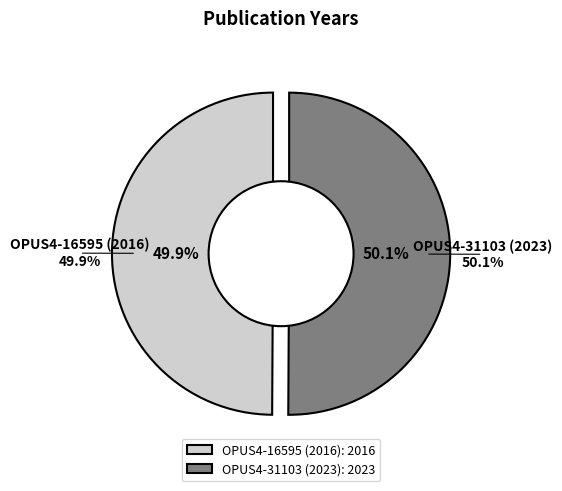

True or false: OPUS4-31103 (2023) accounts for 50% of the total.

True